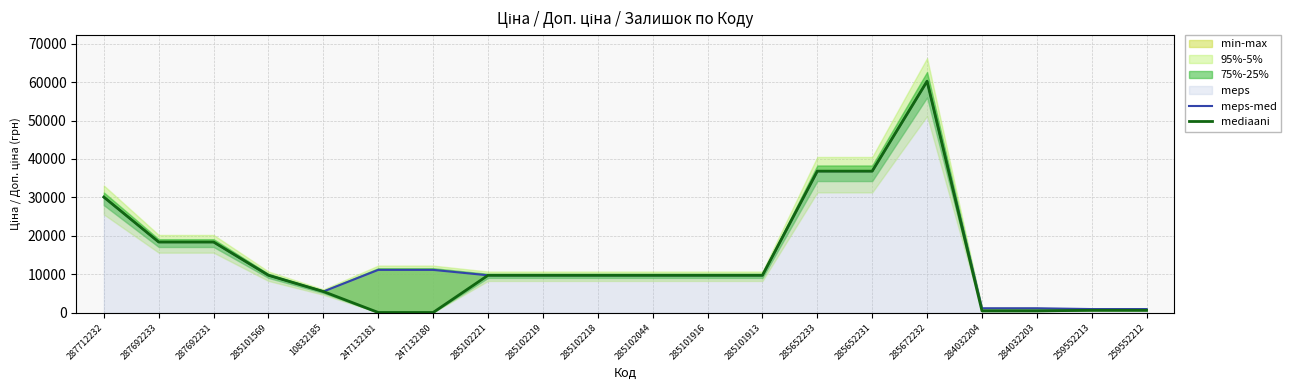

Which series changed the most between 285101569 and 285101916?

meps-med